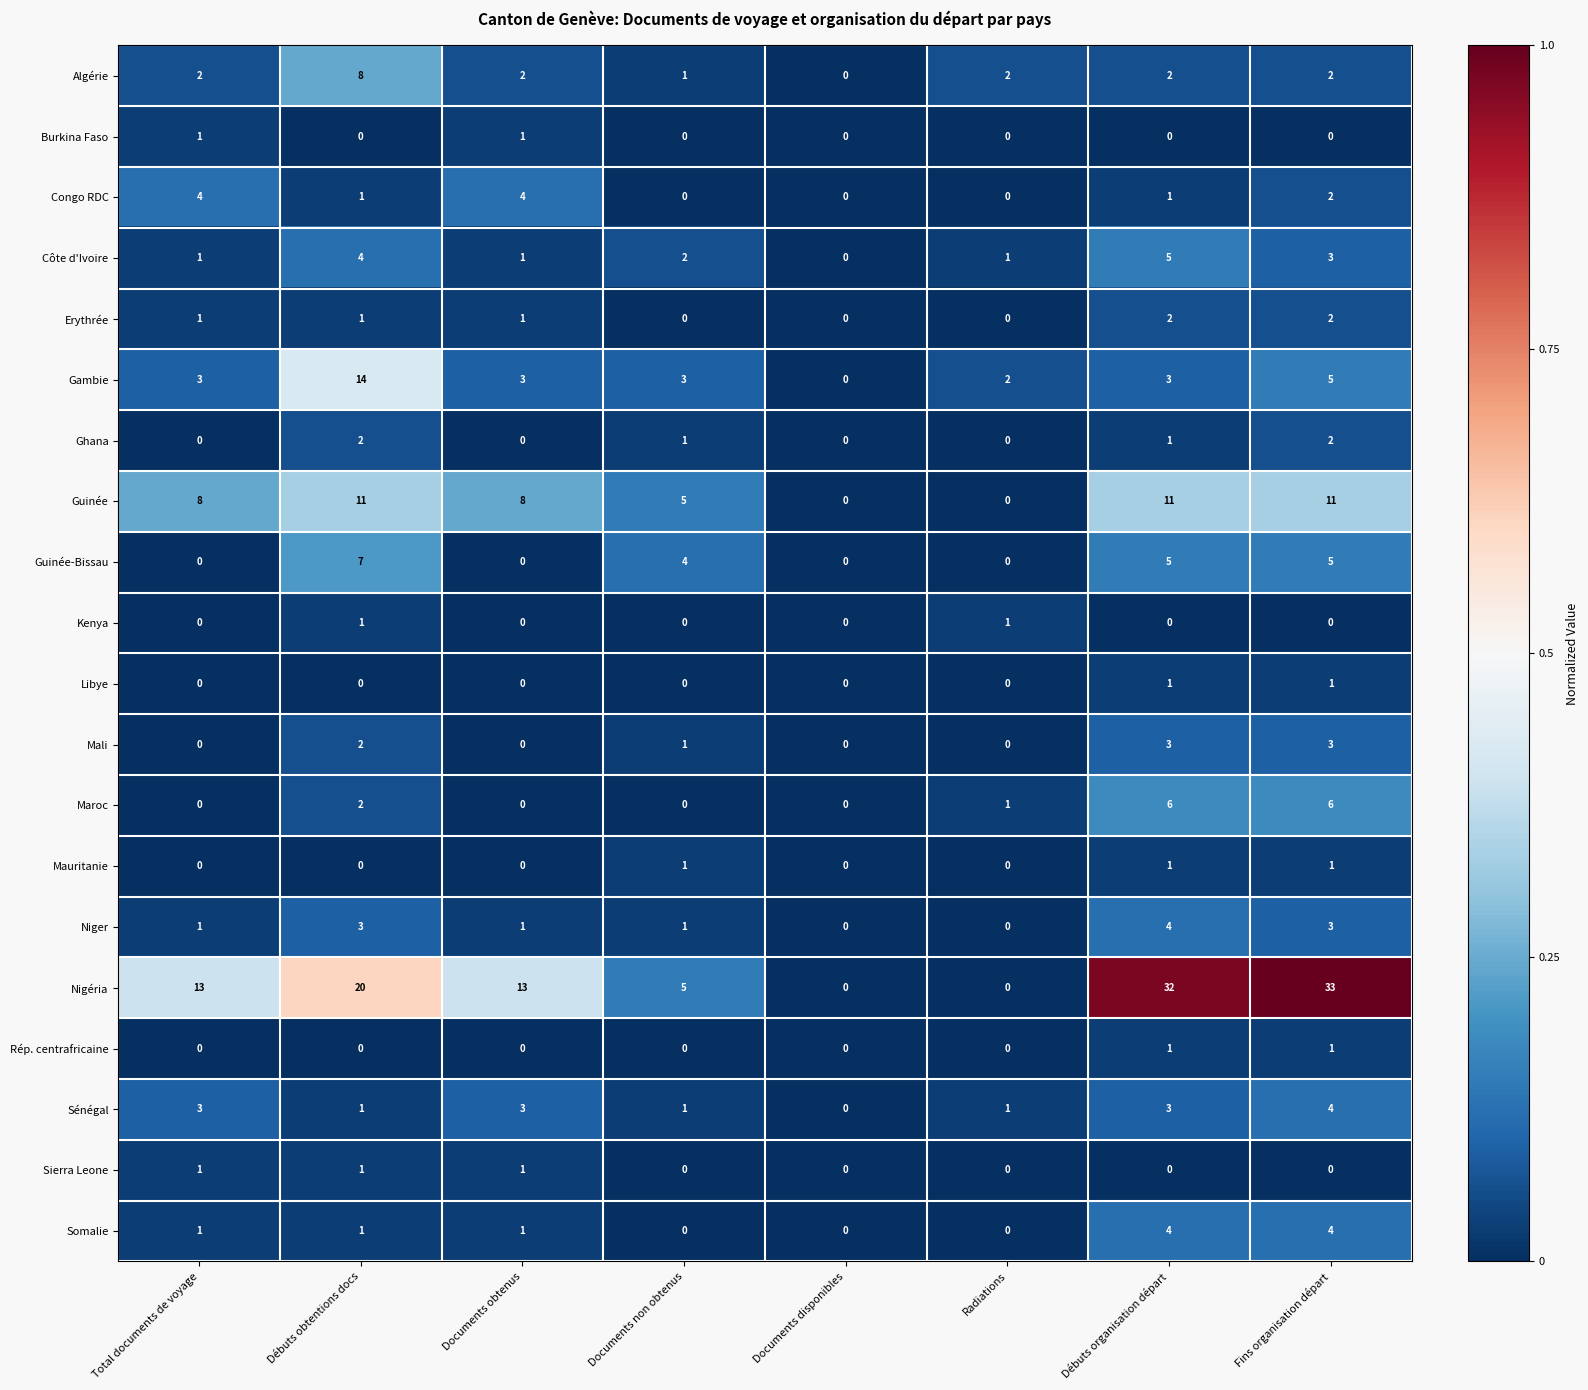

How many categories are shown in the chart?

8